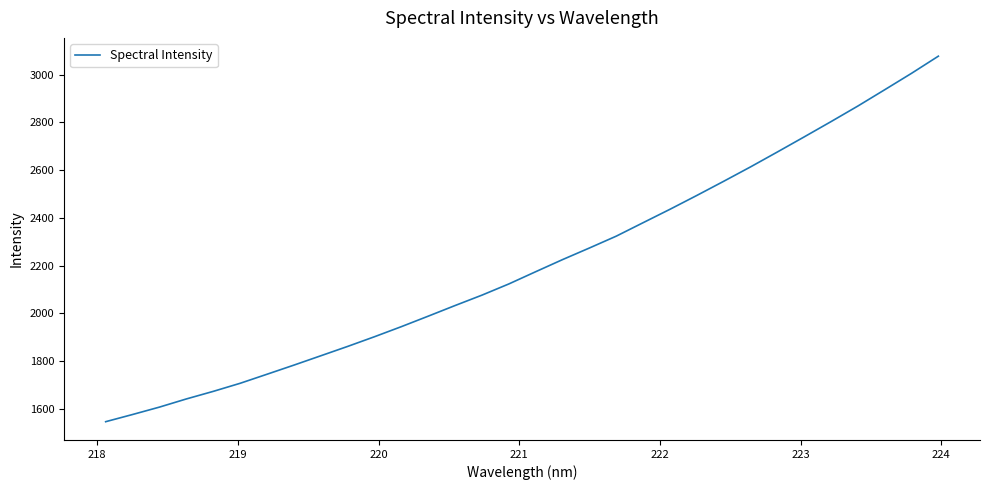

What is the maximum value shown in the chart?

3077.0